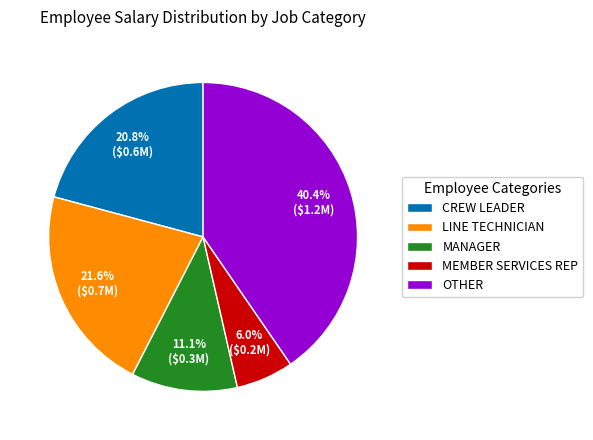

What is the smallest slice in the pie chart?

MEMBER SERVICES REP